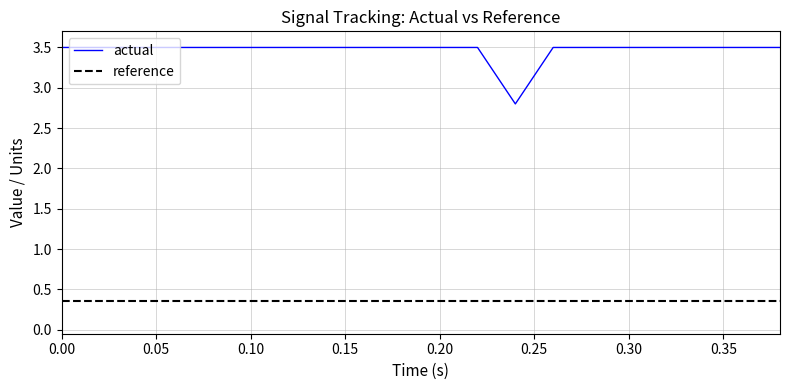

List the series in order of their peak value, highest first.

actual, reference